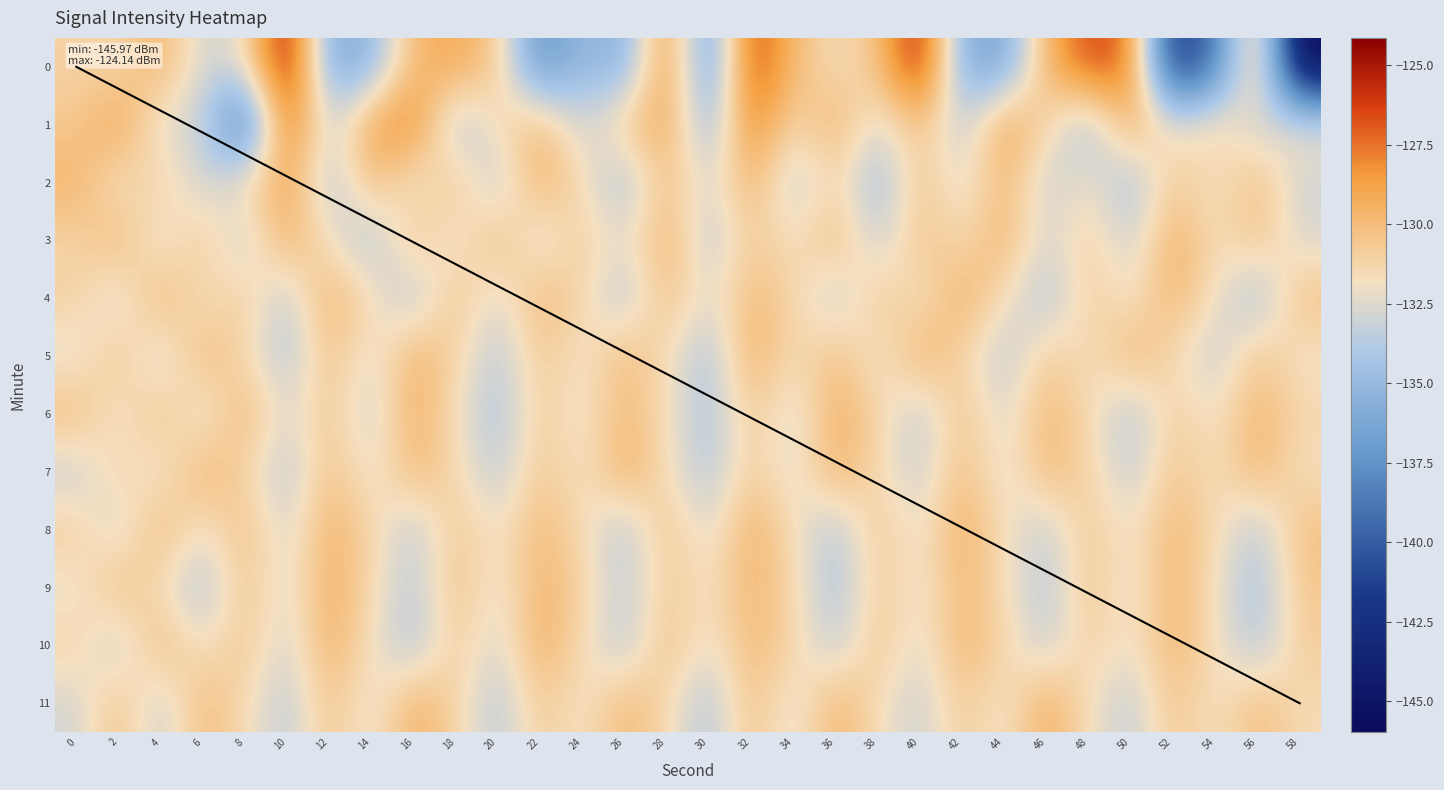

Rank the series at 52 from highest to lowest value.

3, 9, 4, 10, 8, 7, 11, 2, 6, 5, 1, 0